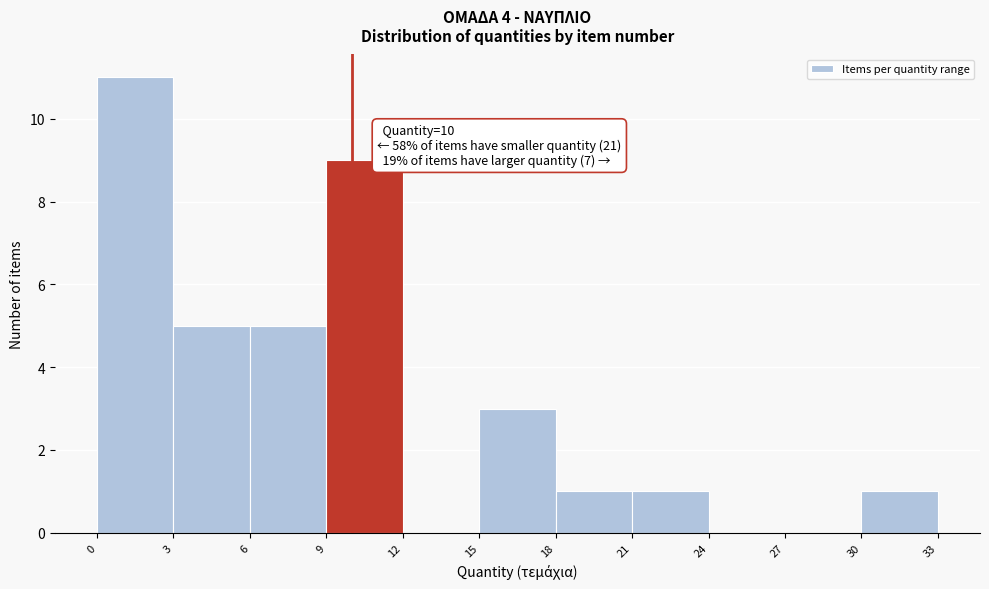

Over which range of the x-axis is the bar tallest?

0 to 3